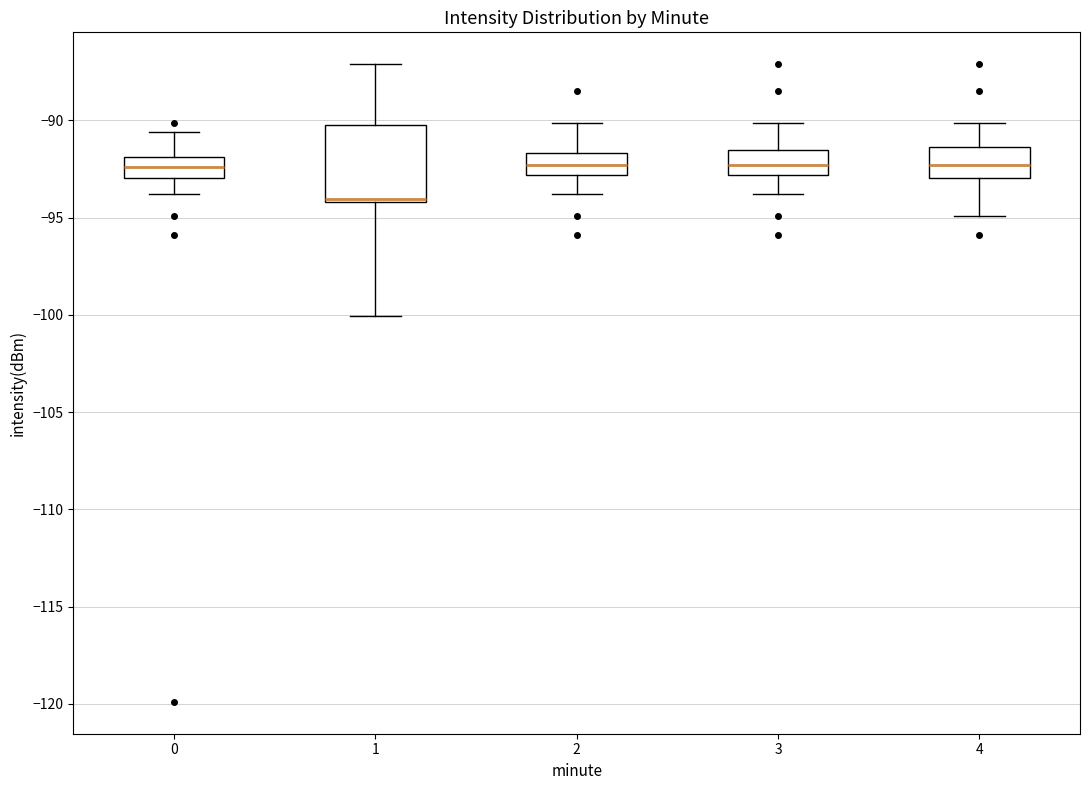

Reading left to right, transcribe this box plot: for each box, give where its median line is, the range the box spans, and where its two whiskers end, as read against the y-axis. The values are not printed on the chart, so give them approximately, as read against the axis.

0: median -92.5, box -93.0 to -92.0, whiskers -94.0 to -90.5
1: median -94.0 (just above the box's lower edge), box -94.0 to -90.0, whiskers -100.0 to -87.0
2: median -92.5, box -93.0 to -91.5, whiskers -94.0 to -90.0
3: median -92.5, box -93.0 to -91.5, whiskers -94.0 to -90.0
4: median -92.5, box -93.0 to -91.5, whiskers -95.0 to -90.0